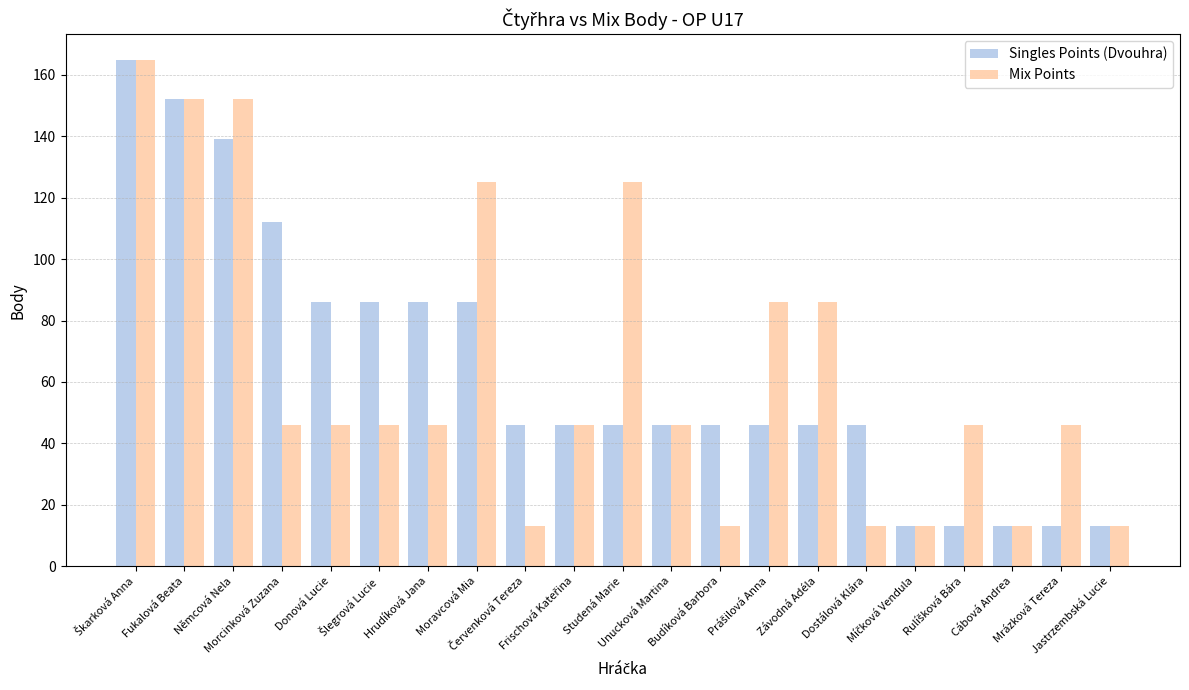

What is the difference between the maximum and second lowest values in the Singles Points (Dvouhra) series?

152